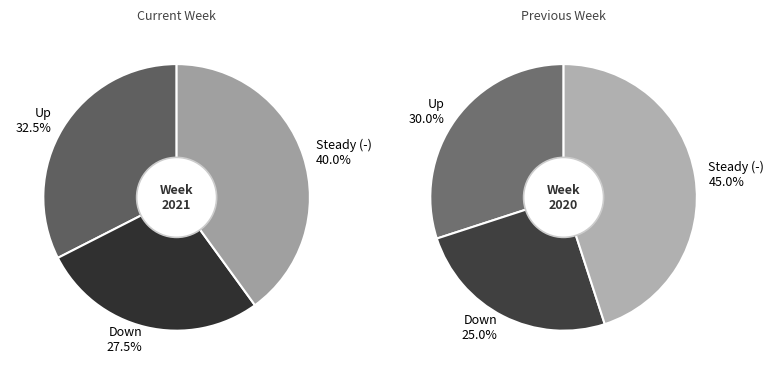

Does up represent more than half of the total?

No